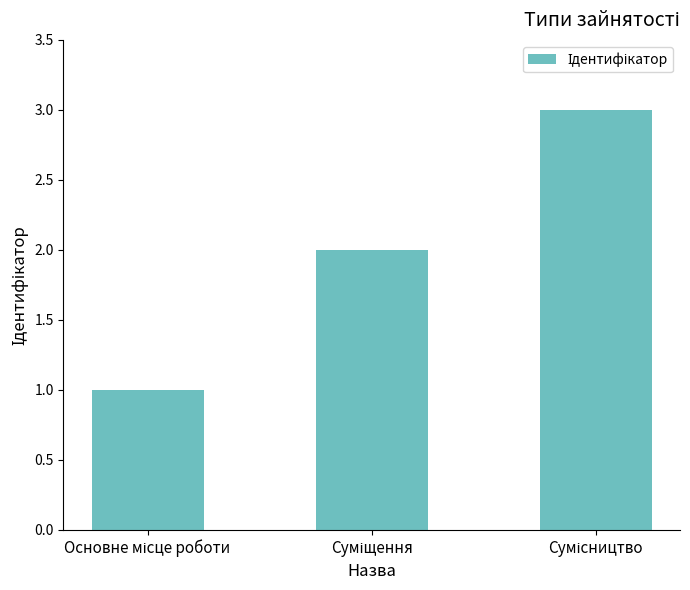

What is the greatest value displayed?

3